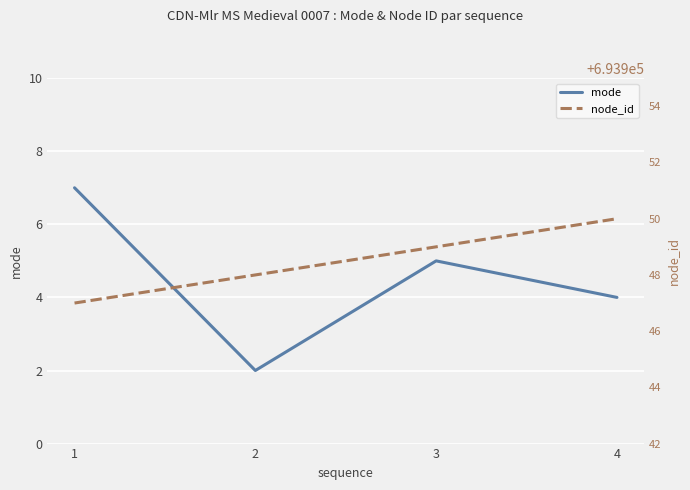

What is the difference between the mode values at 4 and 2?

2